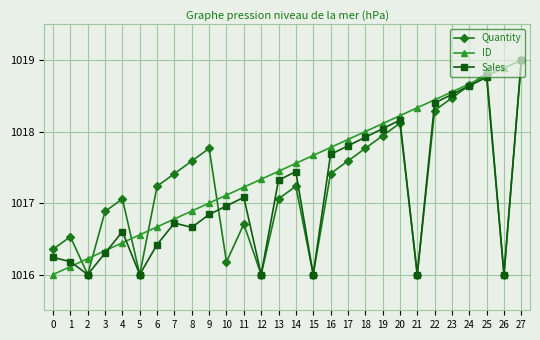

What is the total value across all series at 27?

3057.0